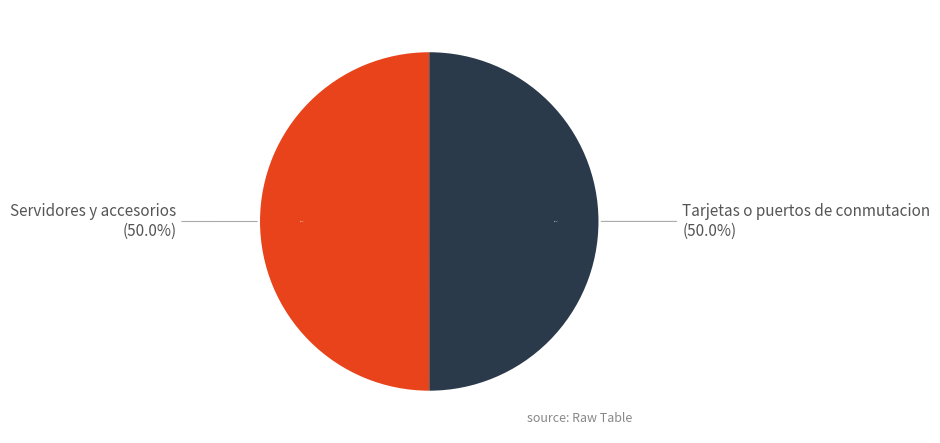

Which has a higher value, Tarjetas o puertos de conmutacion or Servidores y accesorios?

Servidores y accesorios